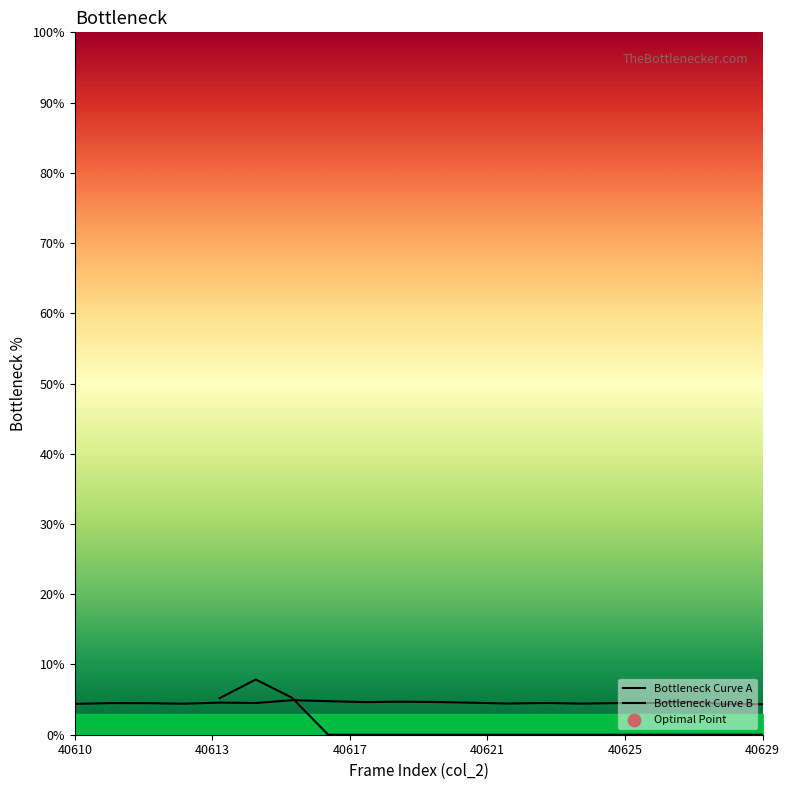

Which series has the largest Y range (max minus min)?

Bottleneck Curve B